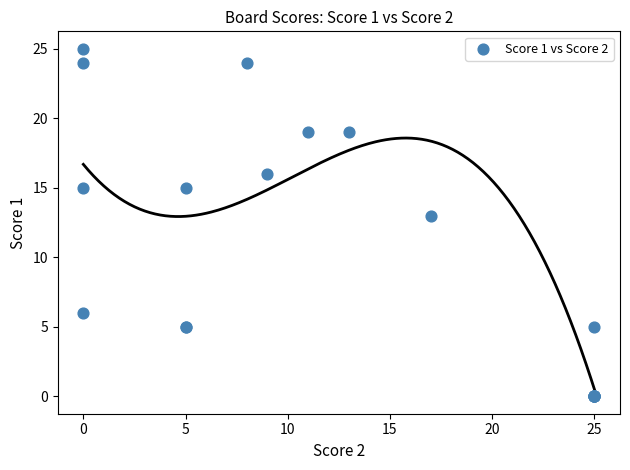

What Y value in the scatter plot is closest to 12?

13